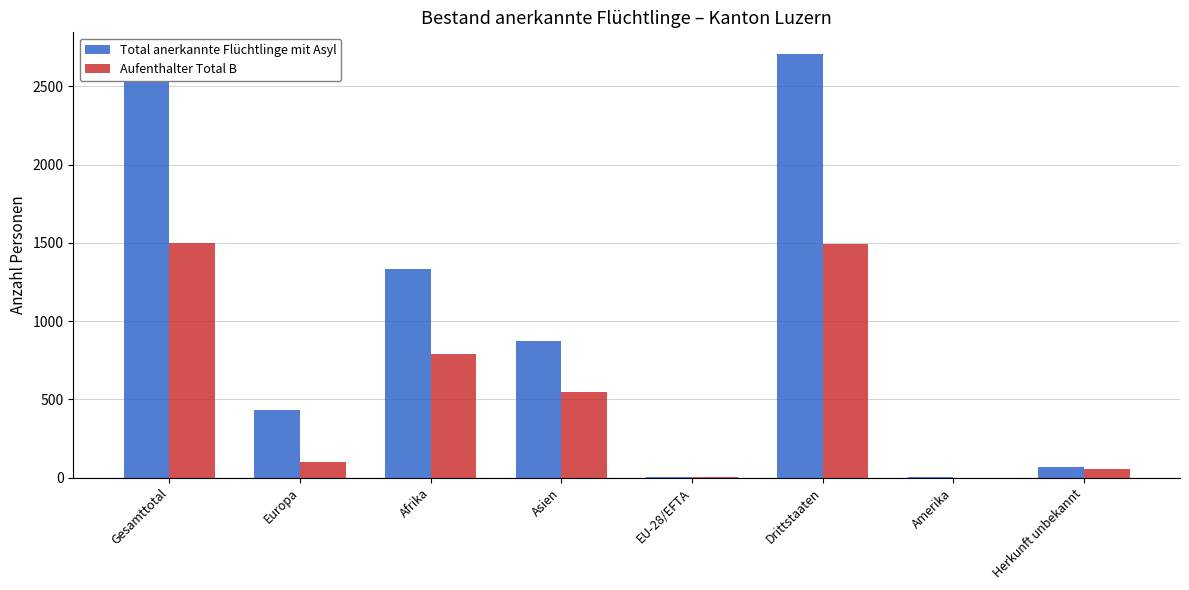

The value of Aufenthalter Total B at Europa is 137. True or false?

False